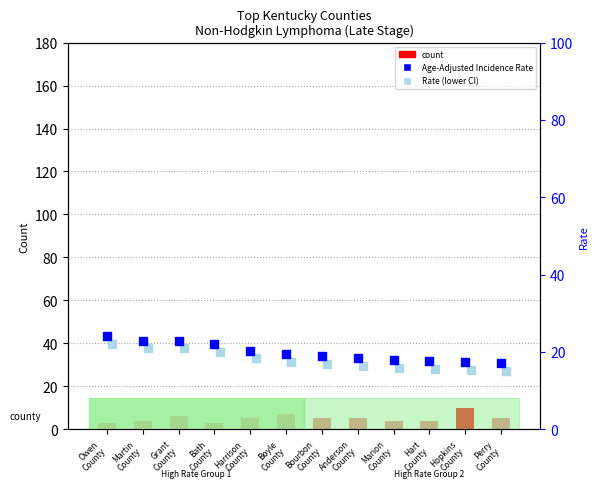

Which series has the largest total across all categories?

Age-Adjusted Incidence Rate